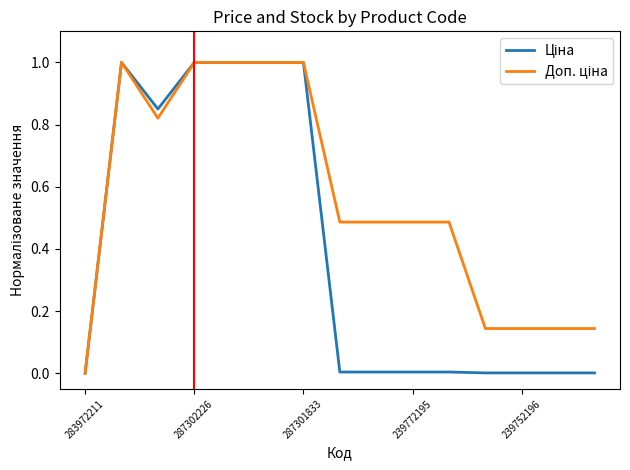

What is the greatest value displayed?

1.0